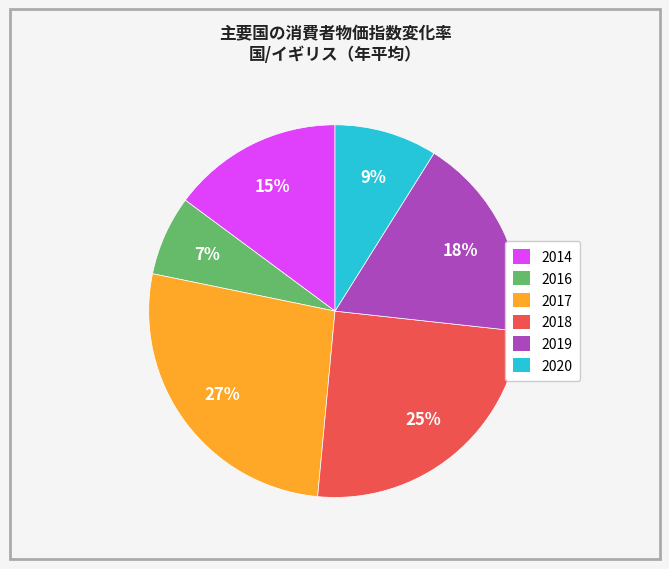

What is the largest slice in the pie chart?

2017